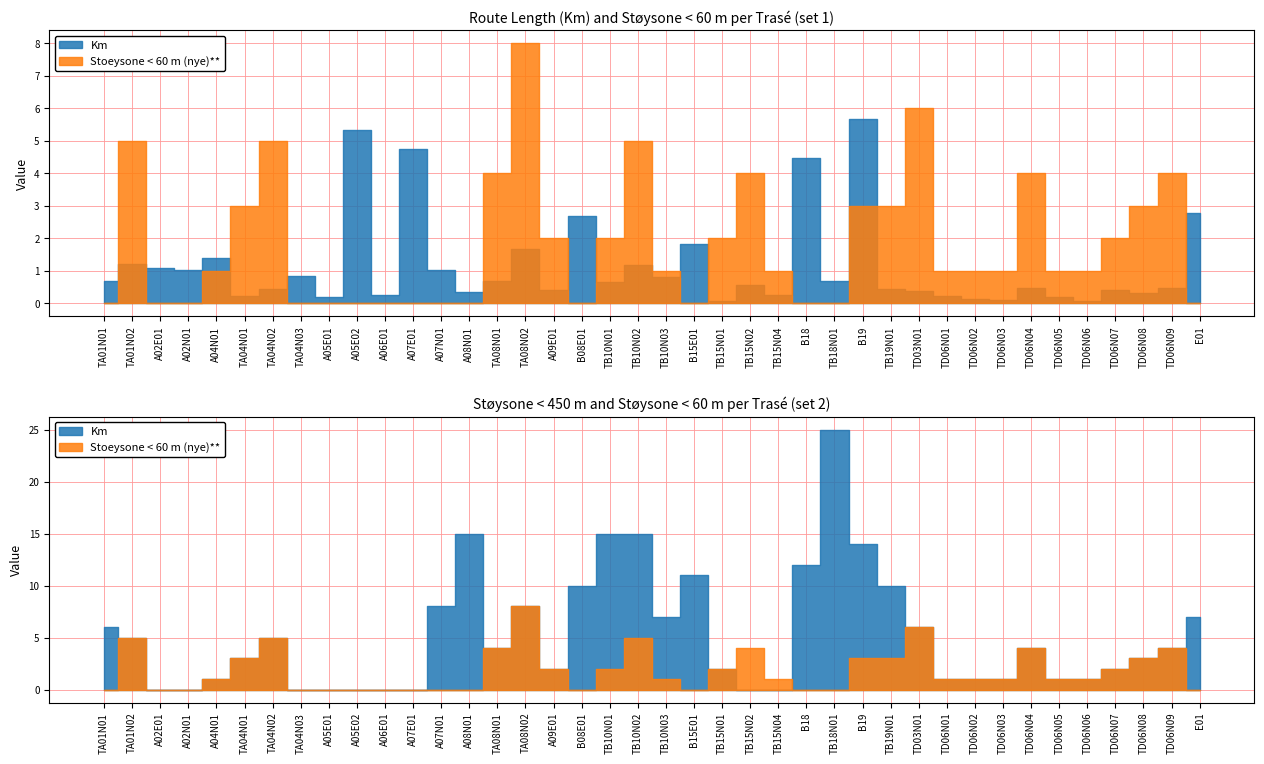

True or false: Stoeysone < 60 m (nye)** and Km intersect in this chart.

True